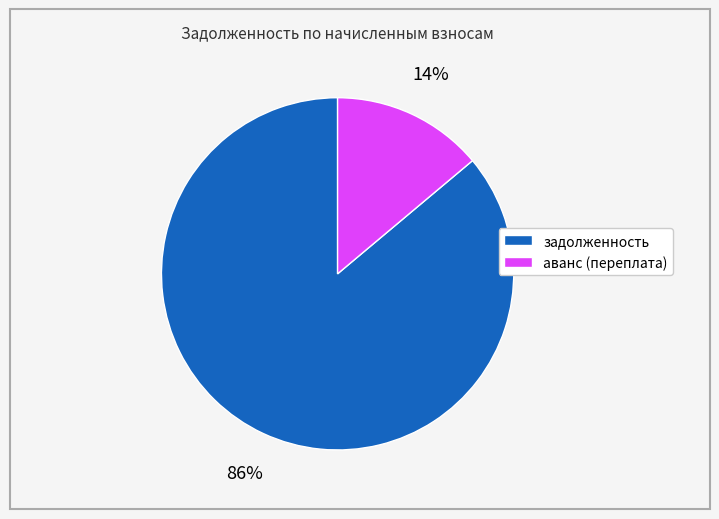

To the nearest percent, what is the difference between the largest and smallest slice percentages?

72%